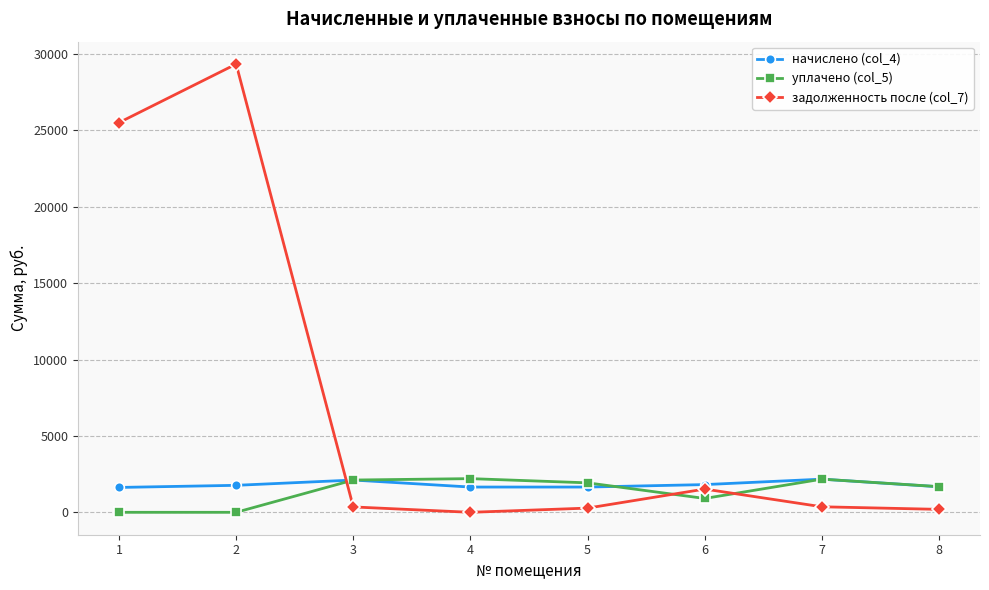

Which series has the largest range (max minus min)?

задолженность после (col_7)